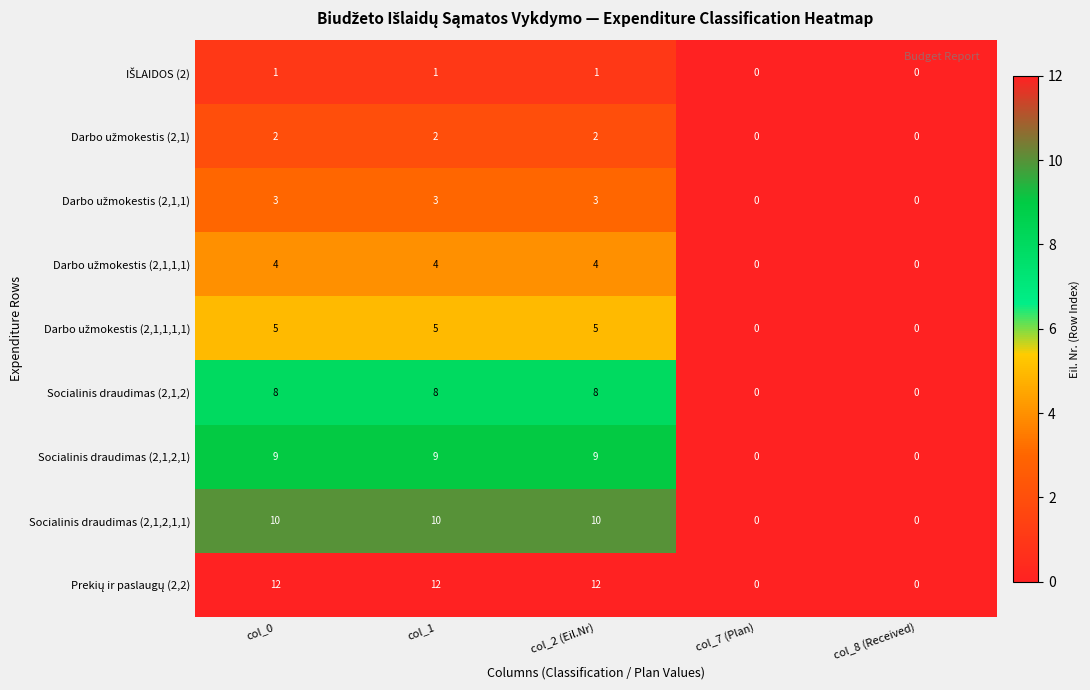

At how many categories does at least one series exceed 7?

3